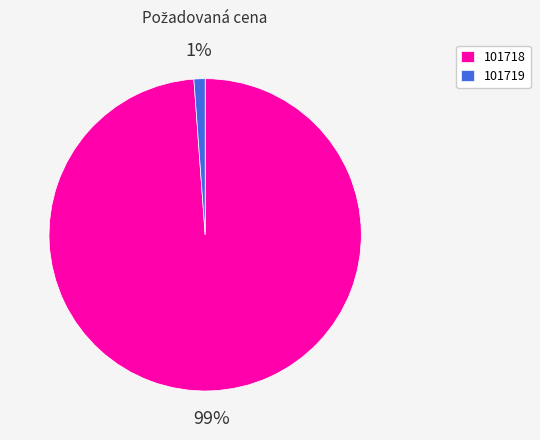

Which slice represents more than half of the pie?

101718